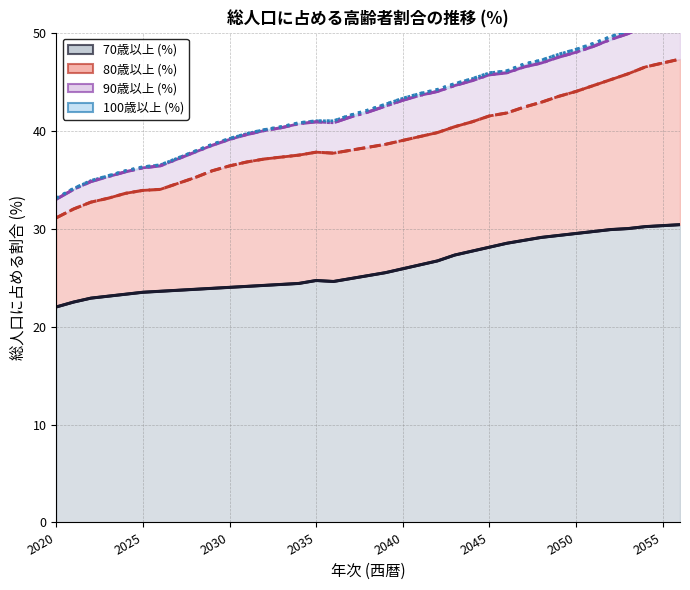

What are all the series names shown in the legend?

70歳以上 (%), 80歳以上 (%), 90歳以上 (%), 100歳以上 (%)